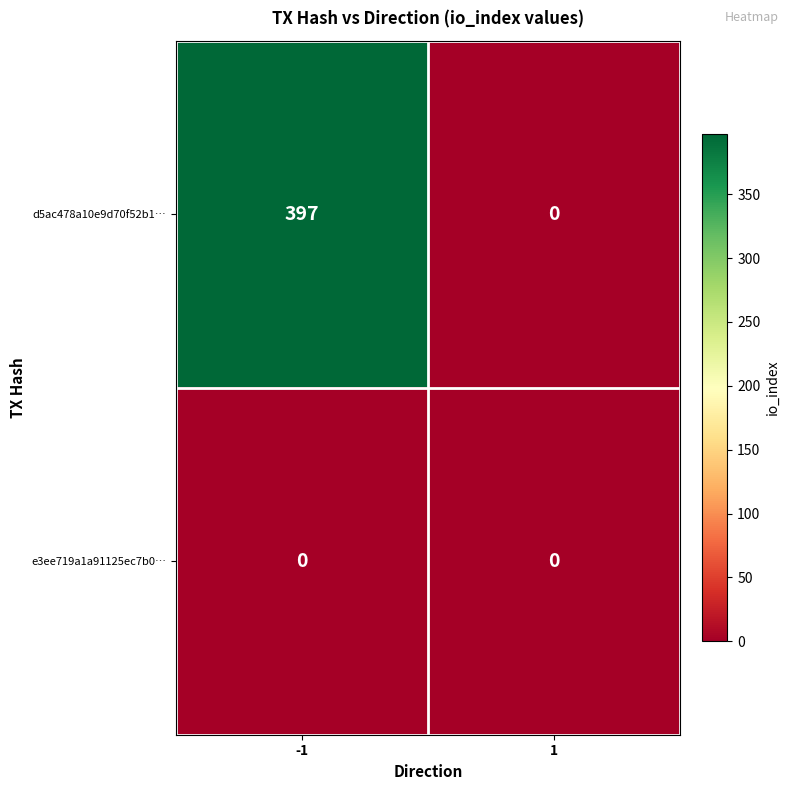

True or false: d5ac478a10e9d70f52b1… has a value of -230 at 1.

False